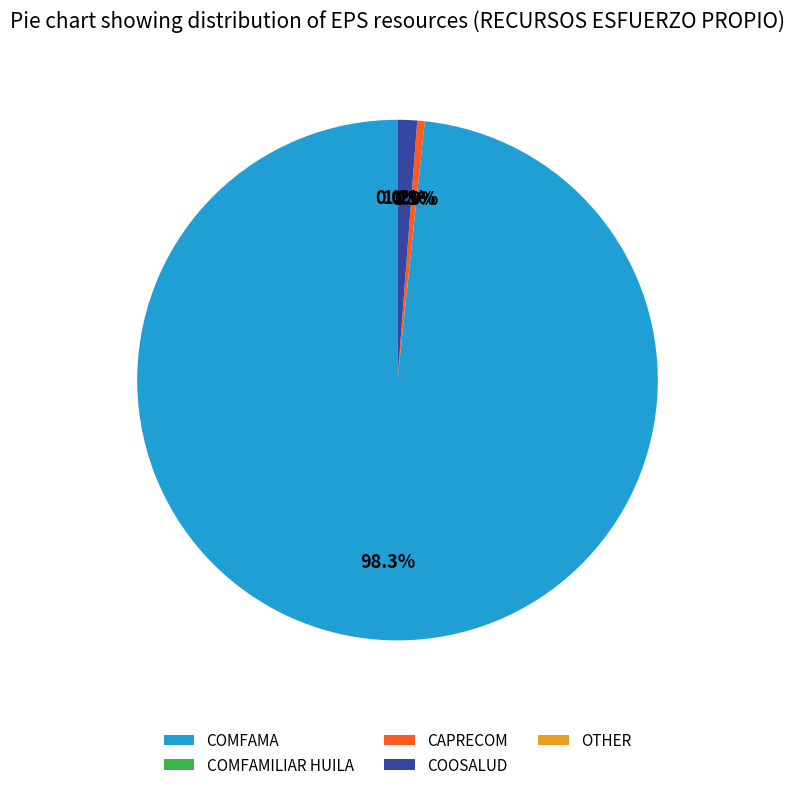

To the nearest percent, what is the difference between the largest and smallest slice percentages?

97%